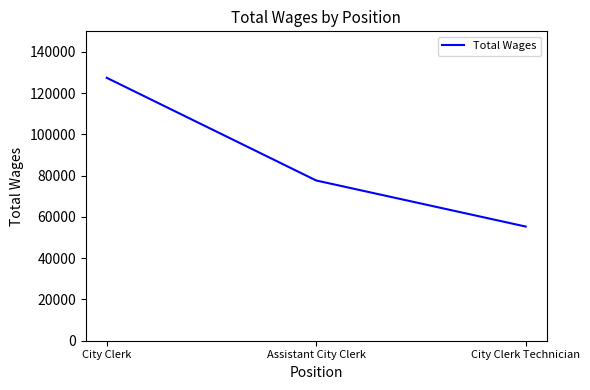

What is the sum of the values at Assistant City Clerk and City Clerk Technician?

133044